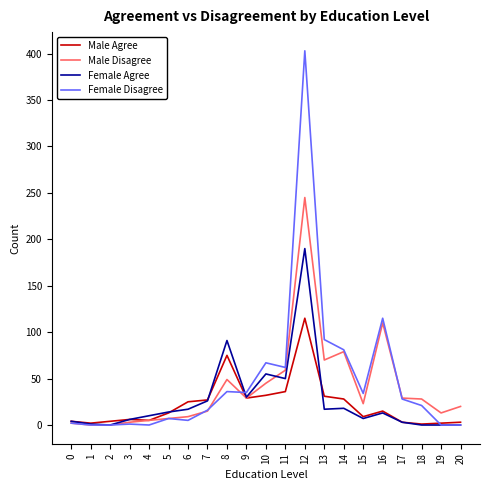

List the series in order of their peak value, highest first.

Female Disagree, Male Disagree, Female Agree, Male Agree